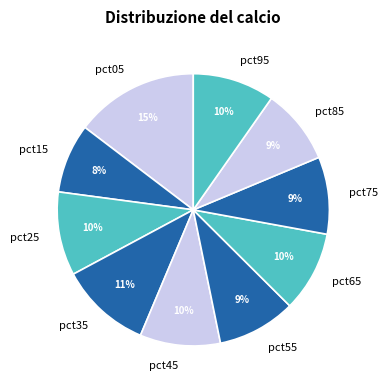

Combined, do pct75 and pct85 account for over 50%?

No